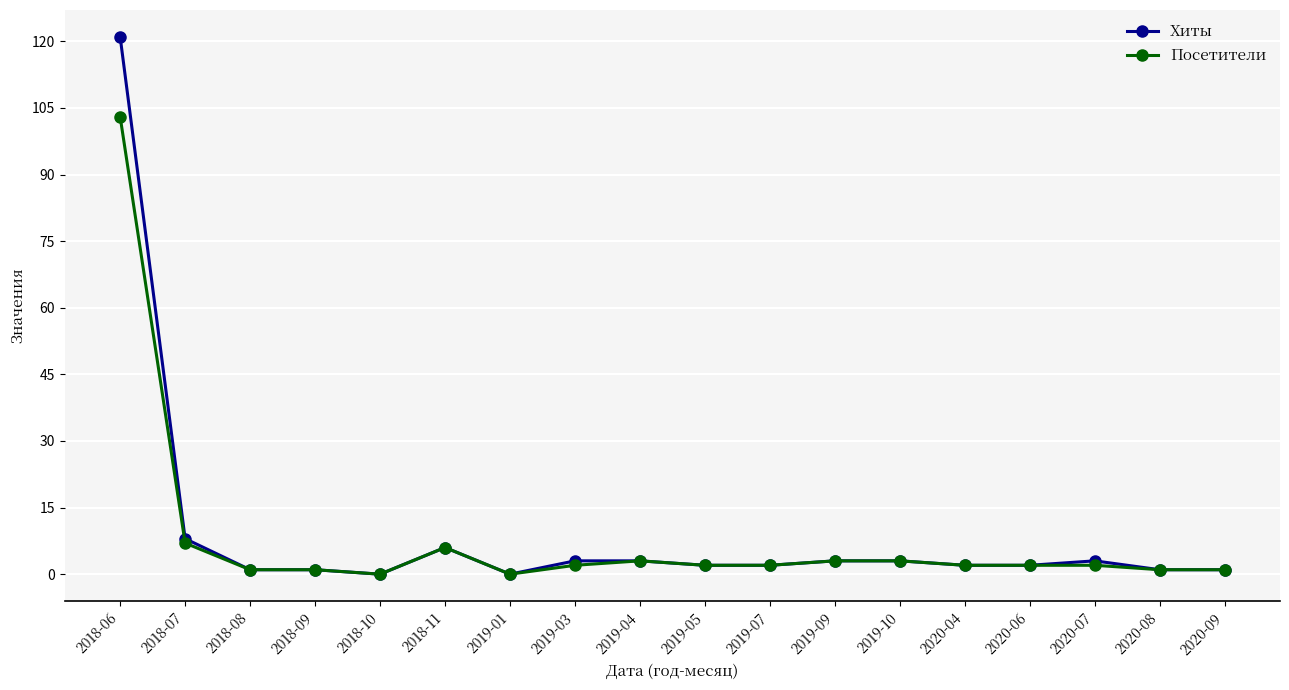

What is the sum of the Посетители values at 2019-10 and 2020-06?

5